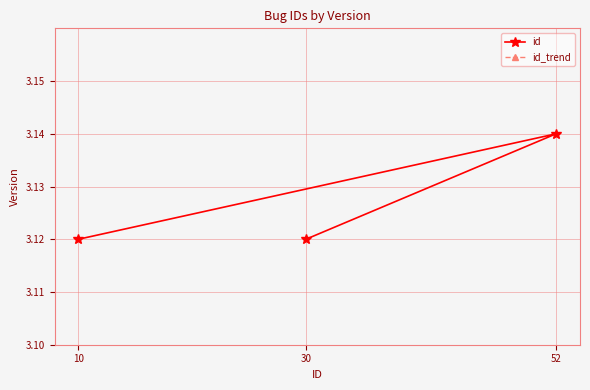

At how many categories does at least one series exceed 3?

3